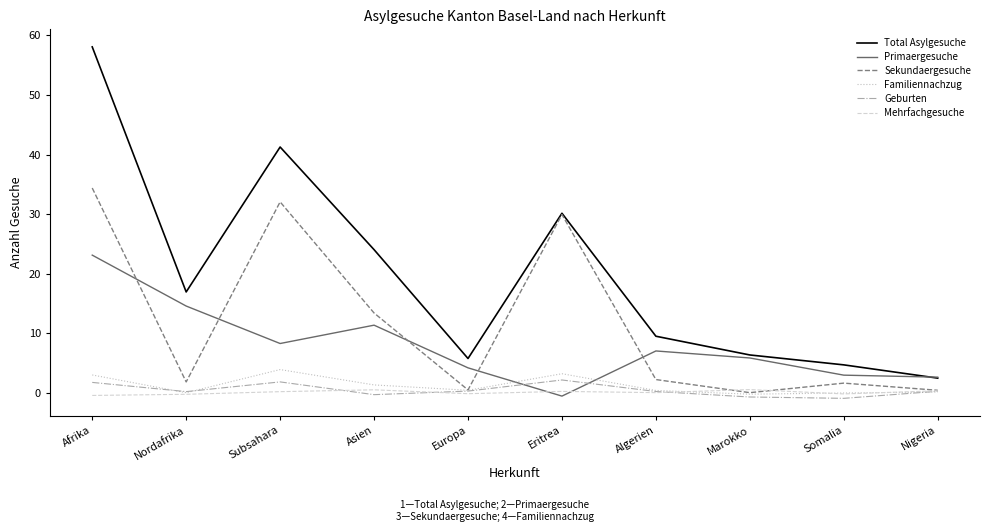

Which category has the highest value across all series?

Afrika